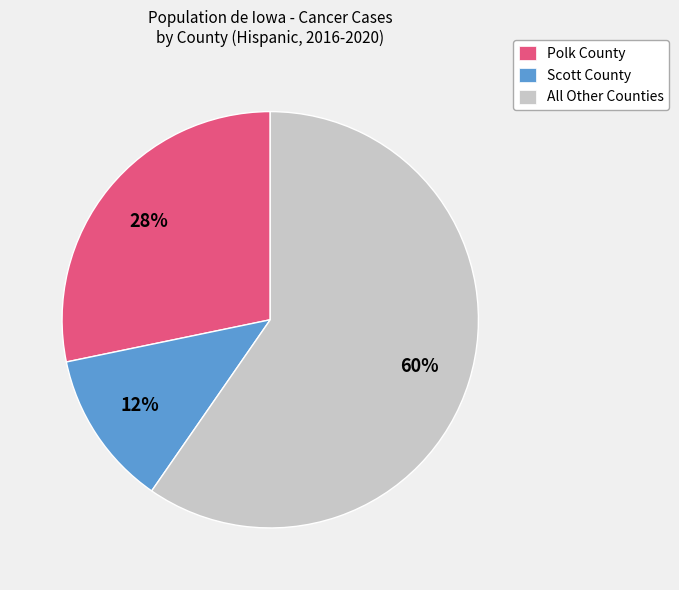

To the nearest percent, what percentage of the pie is All Other Counties?

60%